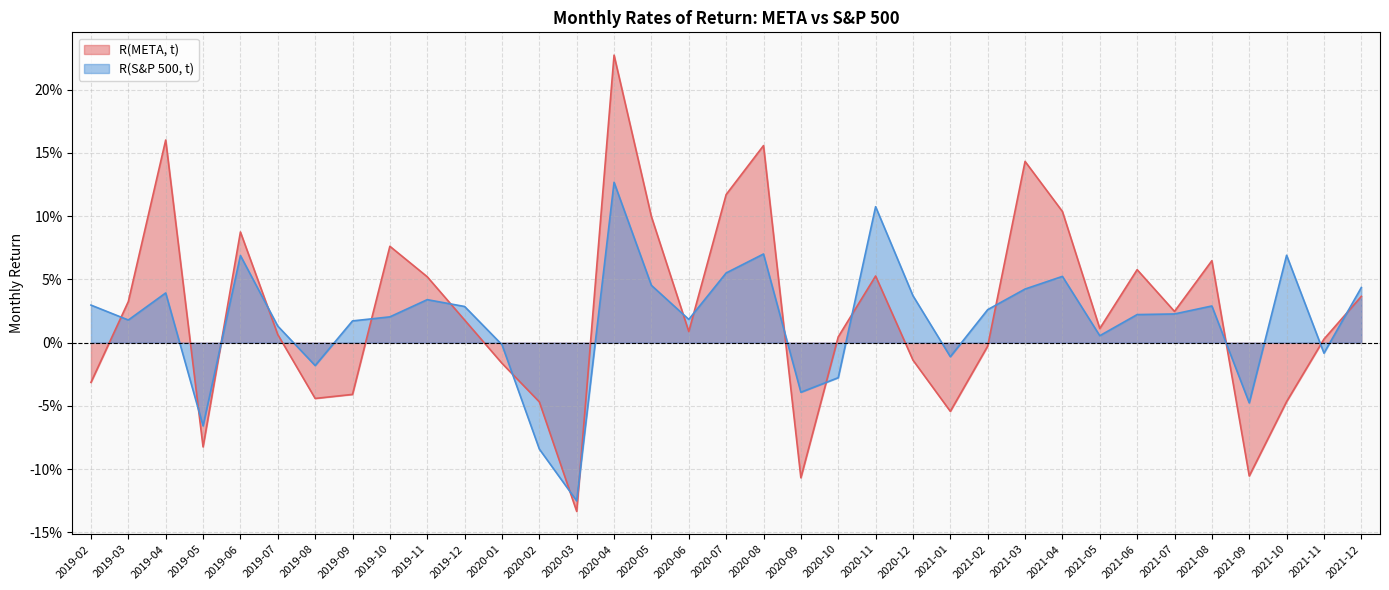

Which series has the largest total across all categories?

R(META, t)